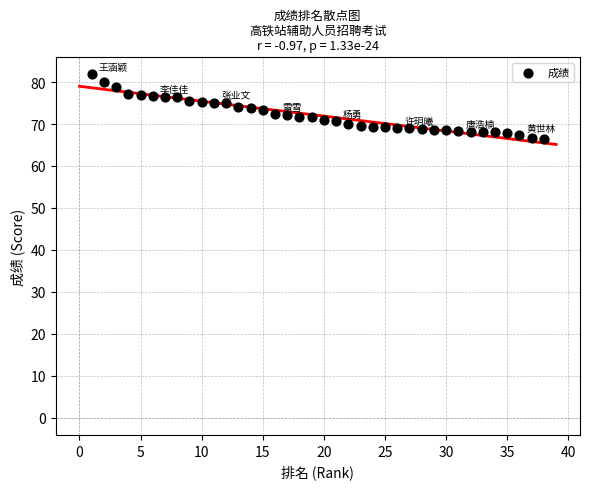

What is the range of Y values (max minus min)?

15.3